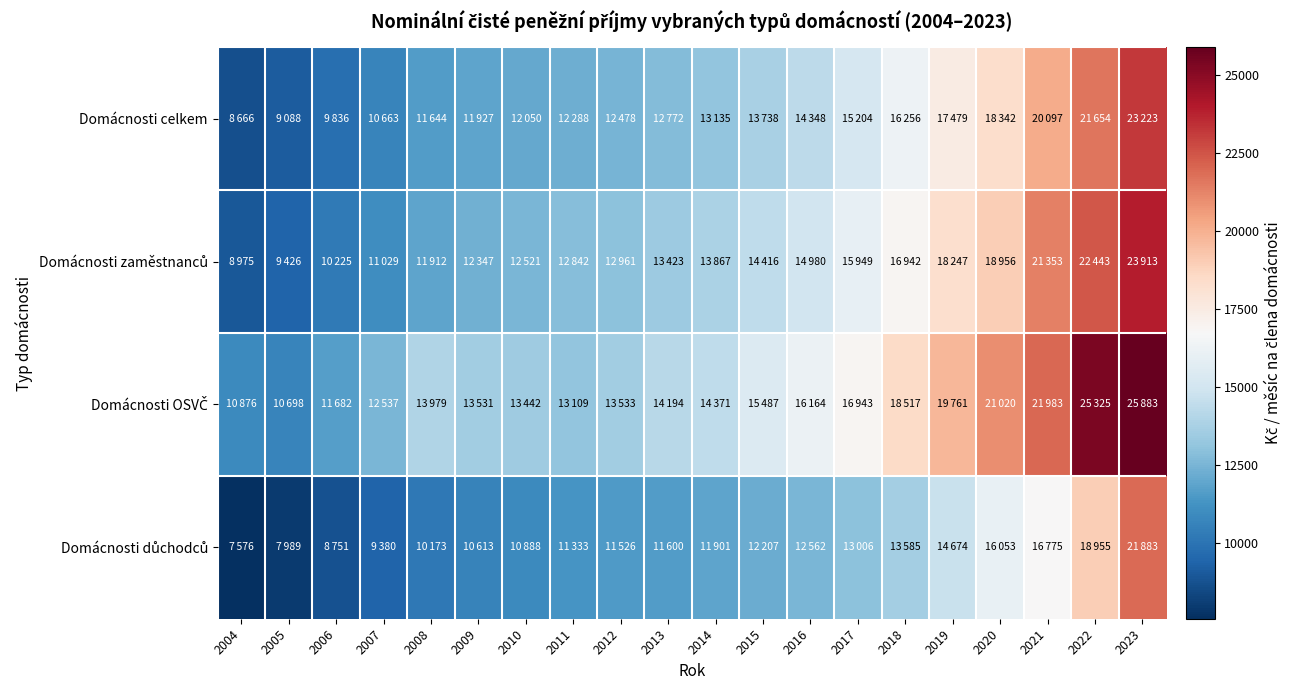

What is the total value across all series at 2010?

48901